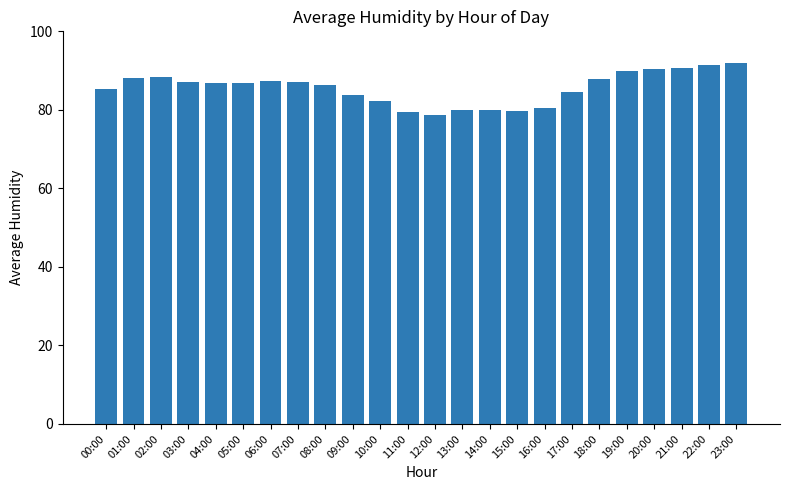

How many distinct data groups are displayed?

1